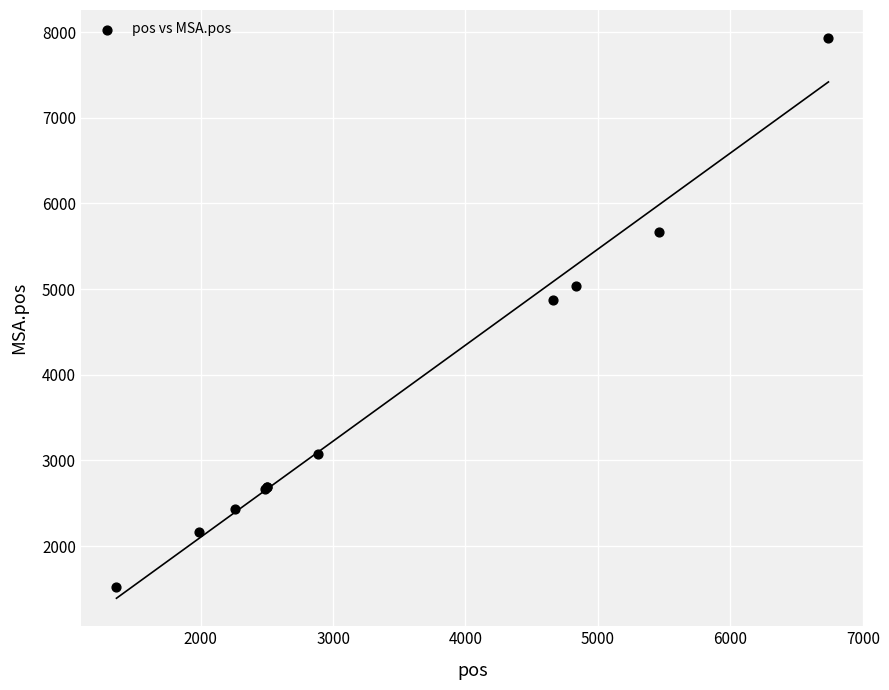

What Y value in the scatter plot is closest to 4725?

4868